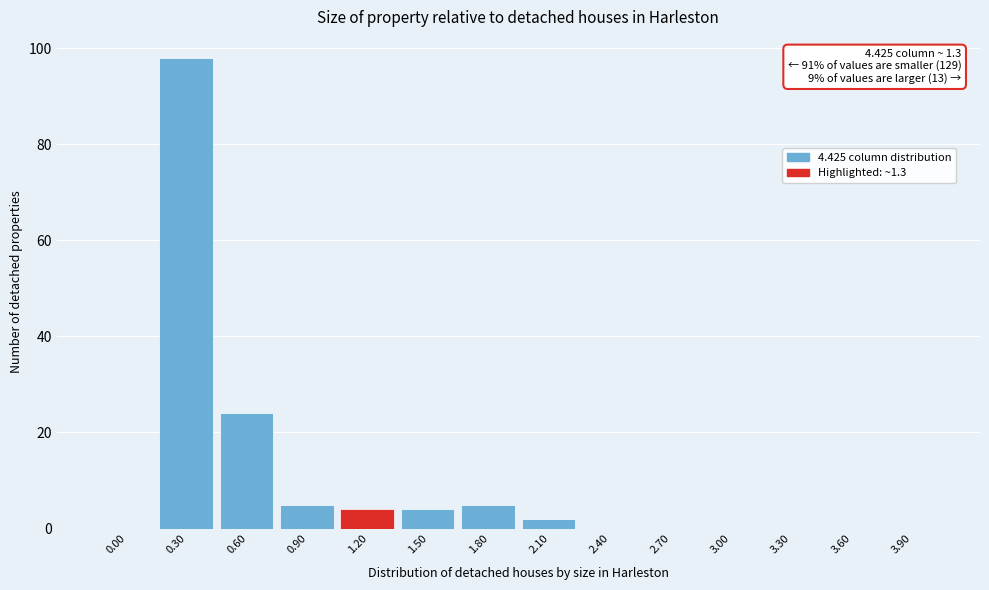

Reading right to left, extract all data points from this chart.

3.90=0	3.60=0	3.30=0	3.00=0	2.70=0	2.40=0	2.10=2	1.80=5	1.50=4	1.20=4	0.90=5	0.60=24	0.30=98	0.00=0